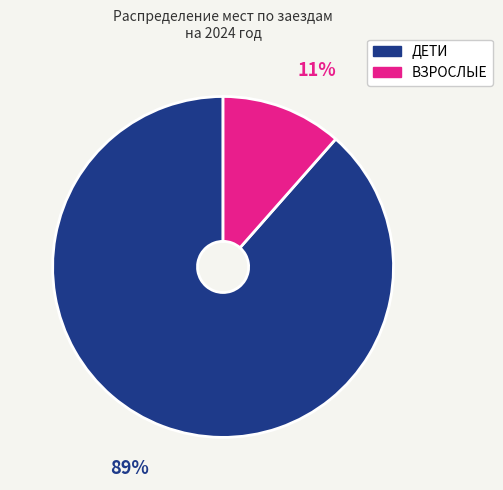

Which category has the biggest portion of the pie?

ДЕТИ